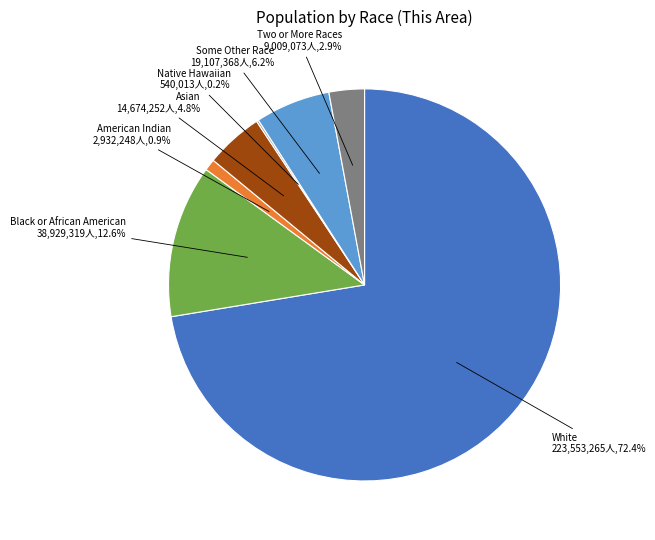

Is there a majority slice in this chart?

Yes